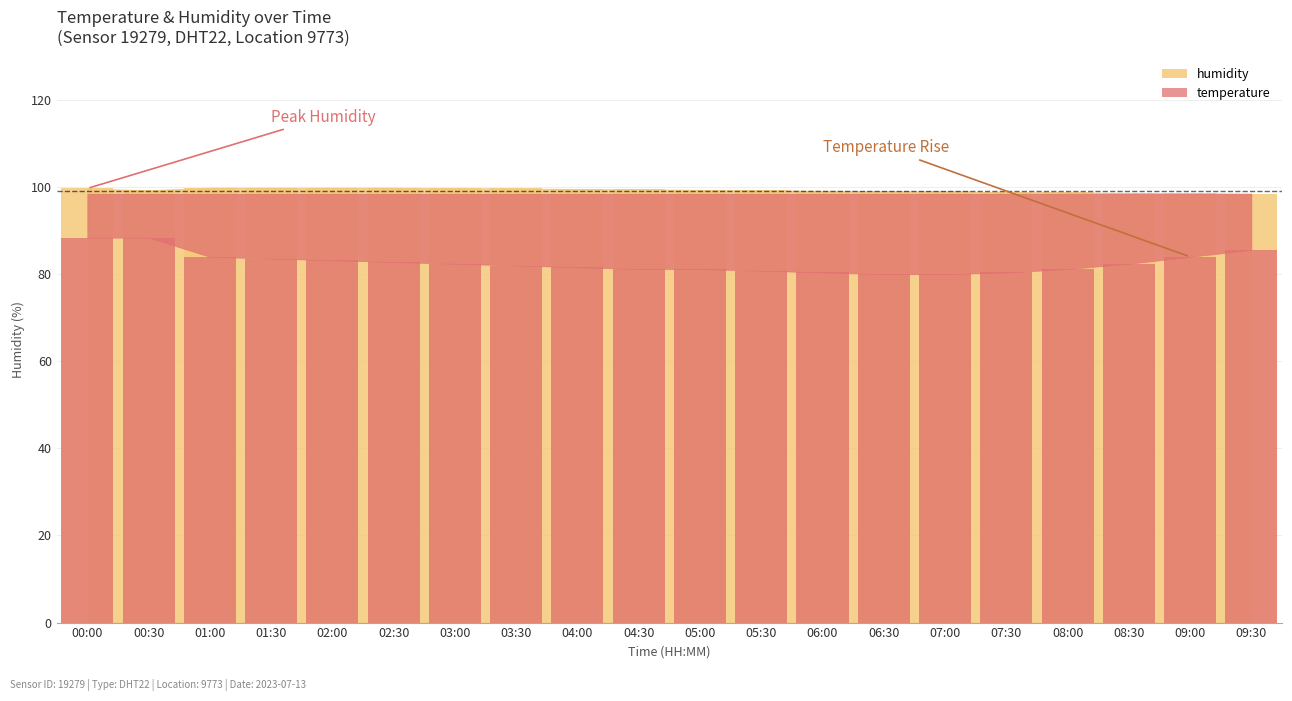

How many groups of bars are there?

20